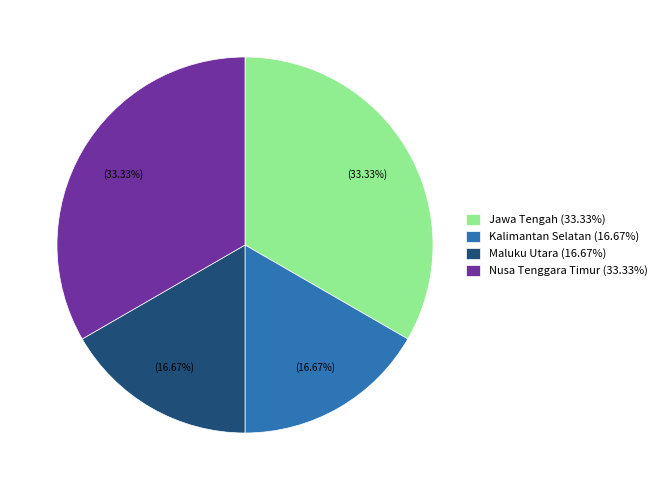

Does Kalimantan Selatan (16.67%) account for over 50% of the chart?

No